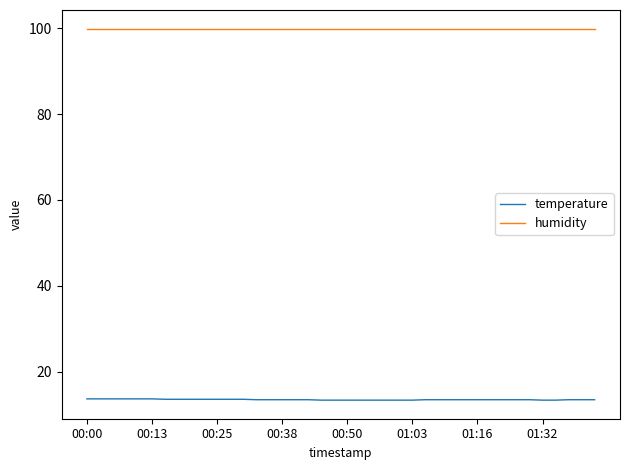

What is the smallest value displayed?

13.4